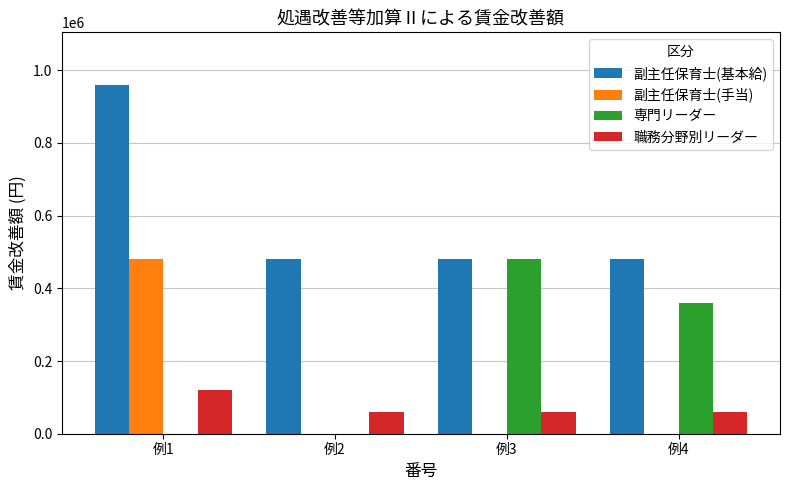

What is the difference between the 副主任保育士(基本給) values at 例1 and 例3?

480000